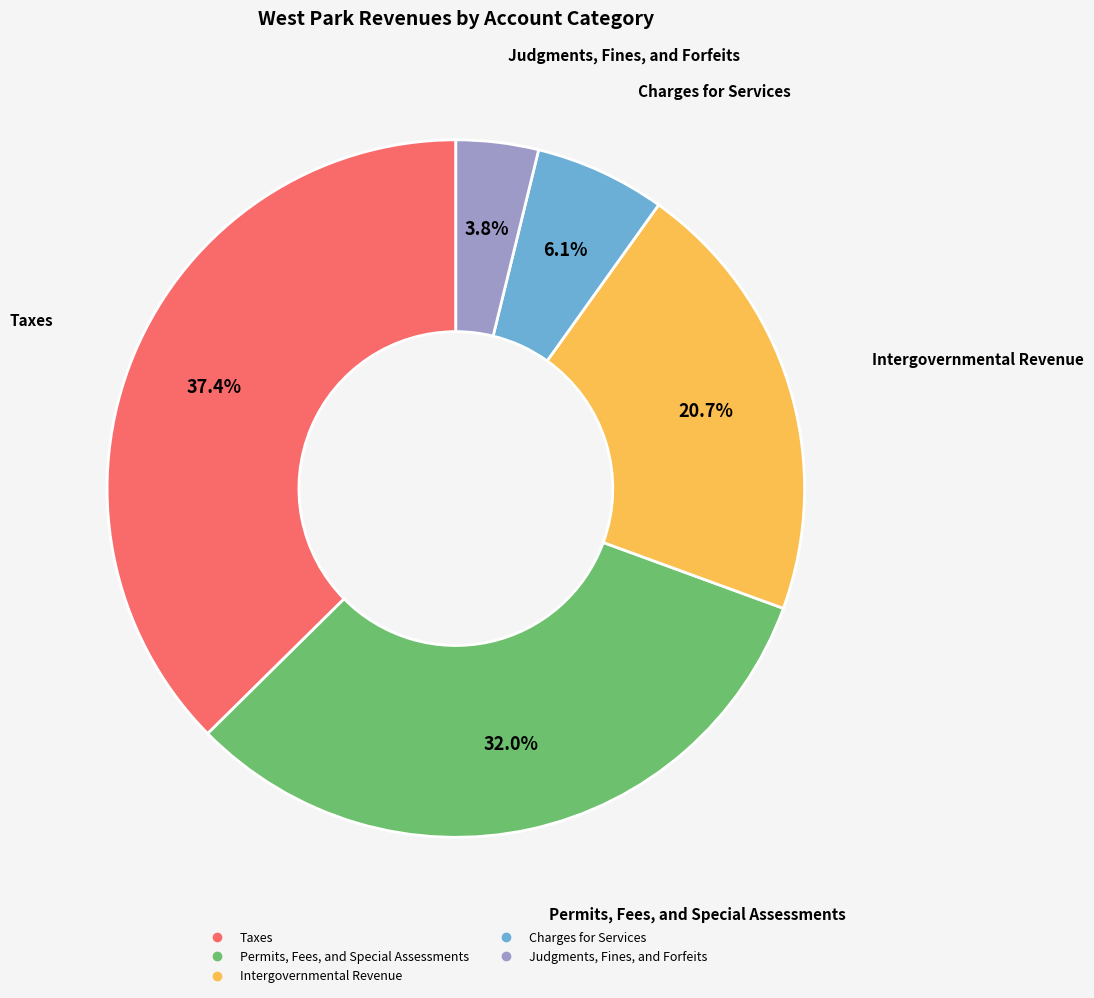

To the nearest percent, what is the average slice percentage?

20%